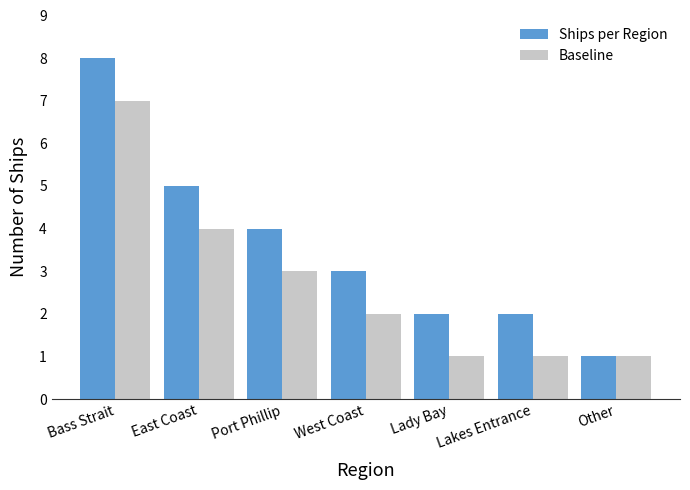

How many series are shown in this chart?

2